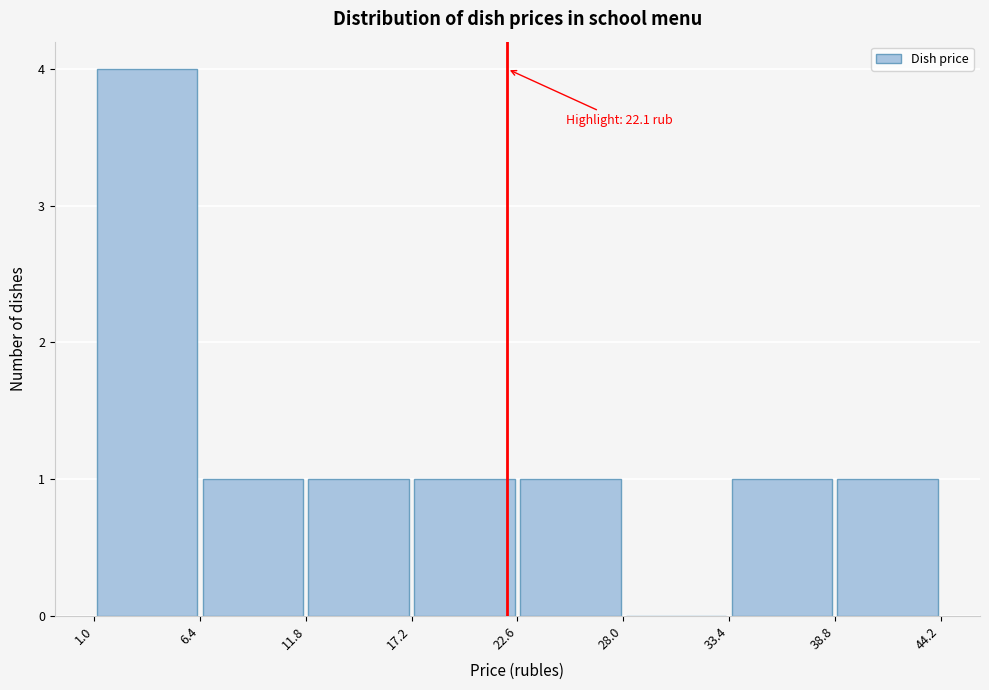

Over which range of the x-axis is the bar tallest?

1.0 to 6.4